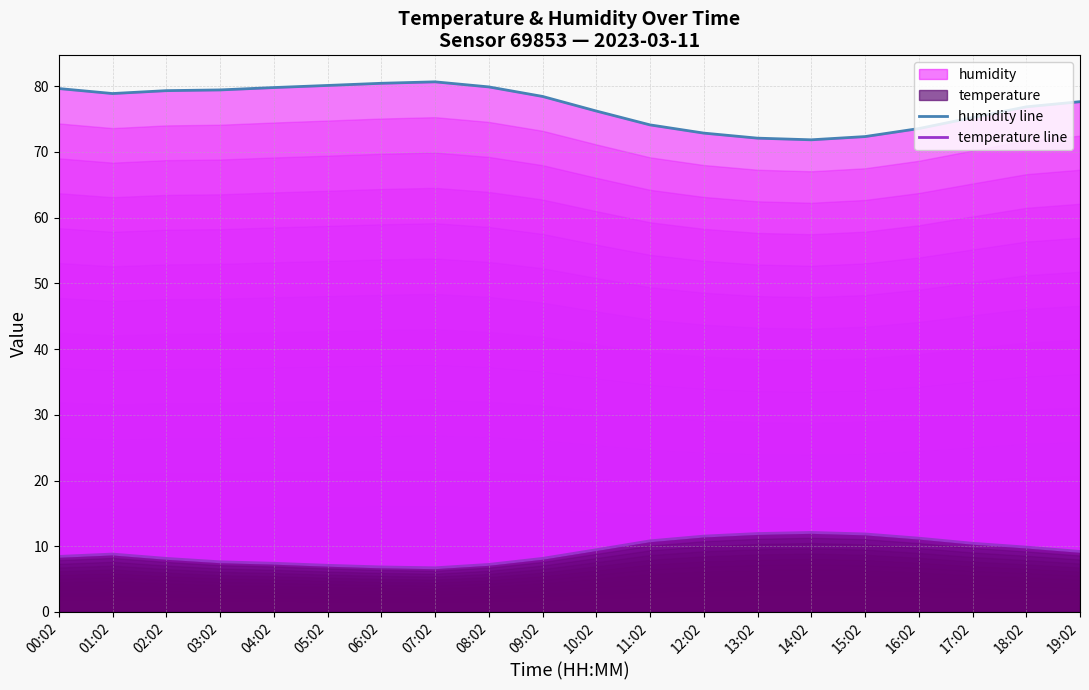

Does the chart display data point markers on the line(s)?

No